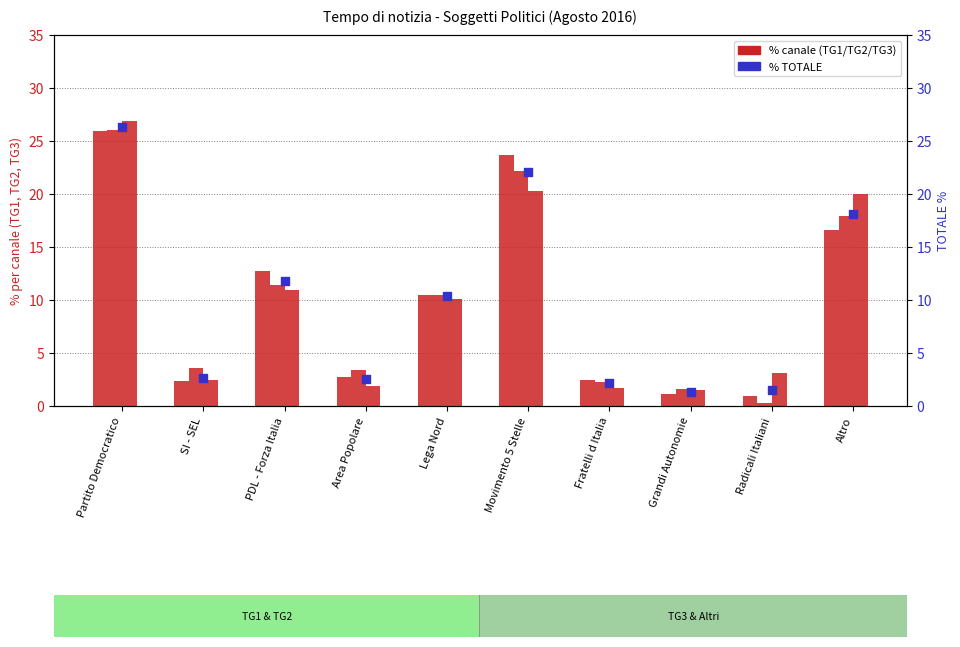

At which category is the sum across all series the highest?

Partito Democratico